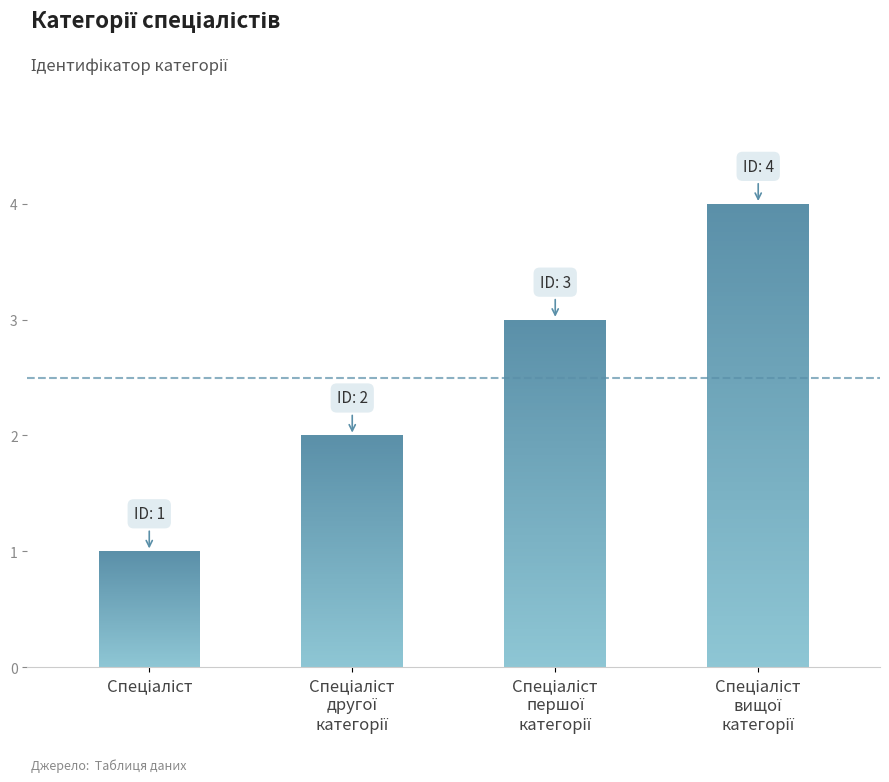

Between Спеціаліст and Спеціаліст
другої
категорії, which is larger?

Спеціаліст
другої
категорії